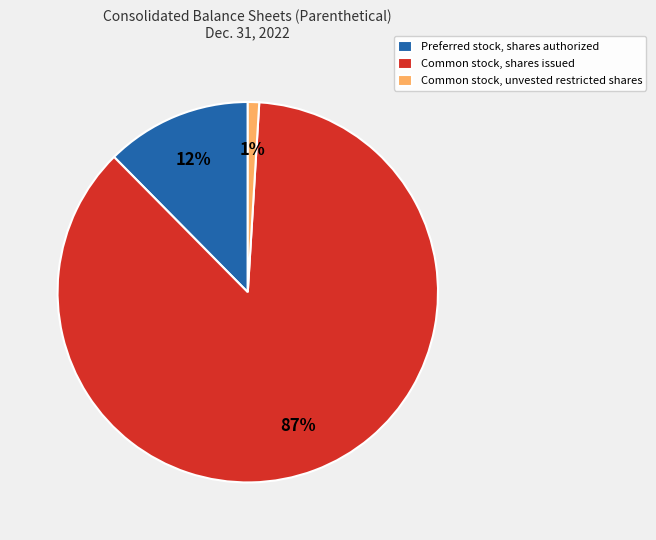

Which category has the biggest portion of the pie?

Common stock, shares issued